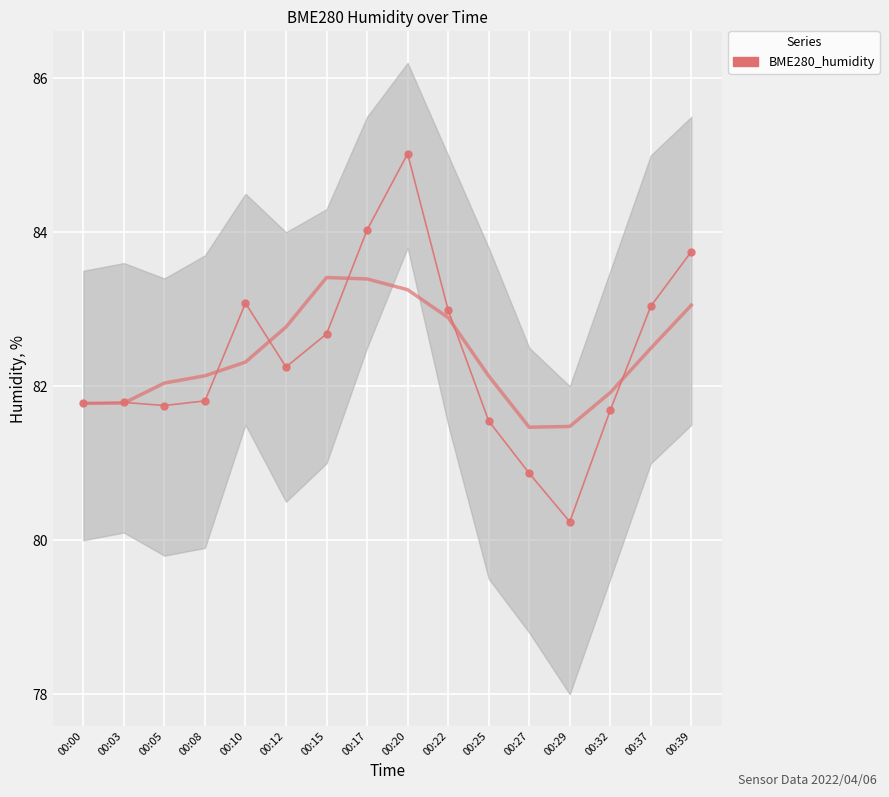

Reading left to right, extract all data points from this chart.

81.8	81.8	81.8	81.8	83.1	82.2	82.7	84.0	85.0	83.0	81.5	80.9	80.2	81.7	83.0	83.8